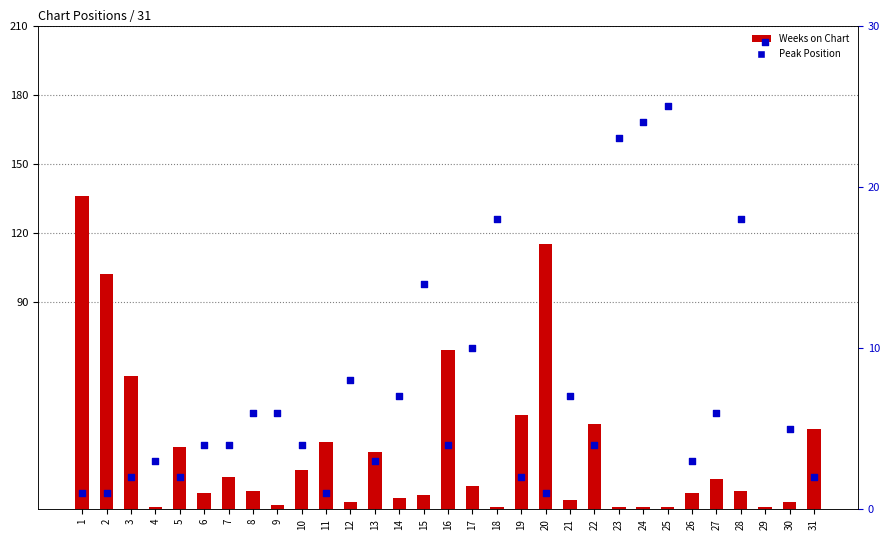

Is the value of Peak Position at 11 greater than the value of Weeks on Chart at 31?

No